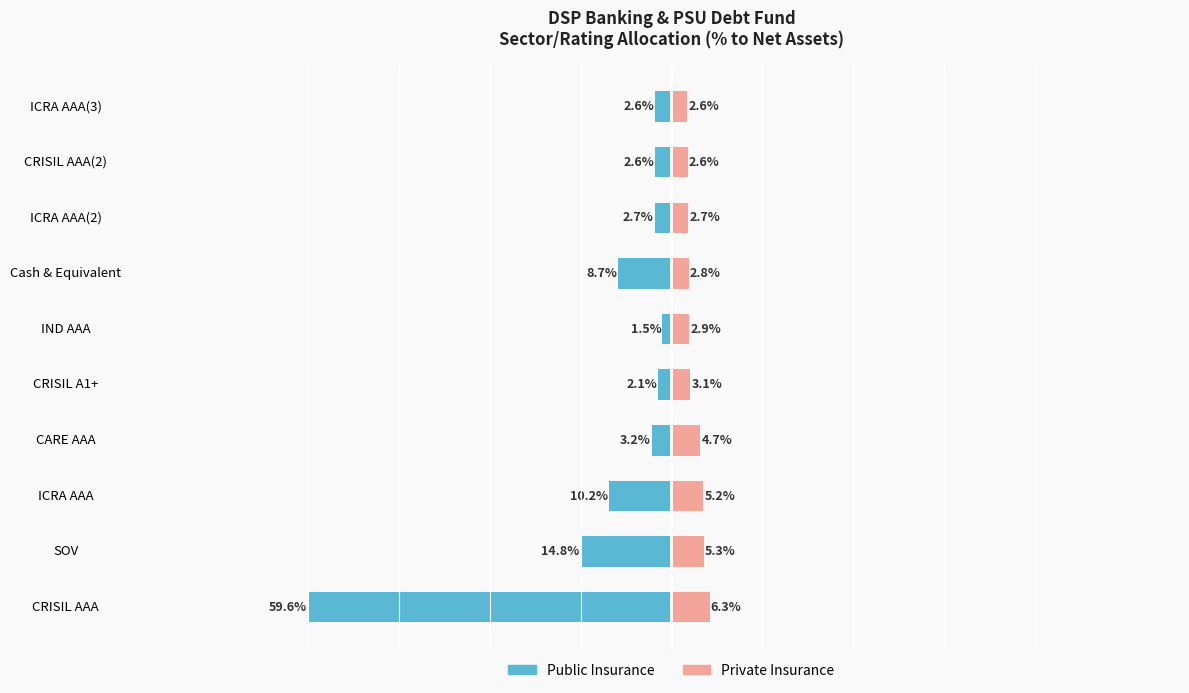

The Public Insurance series shows -0.0 at CARE AAA. True or false?

False